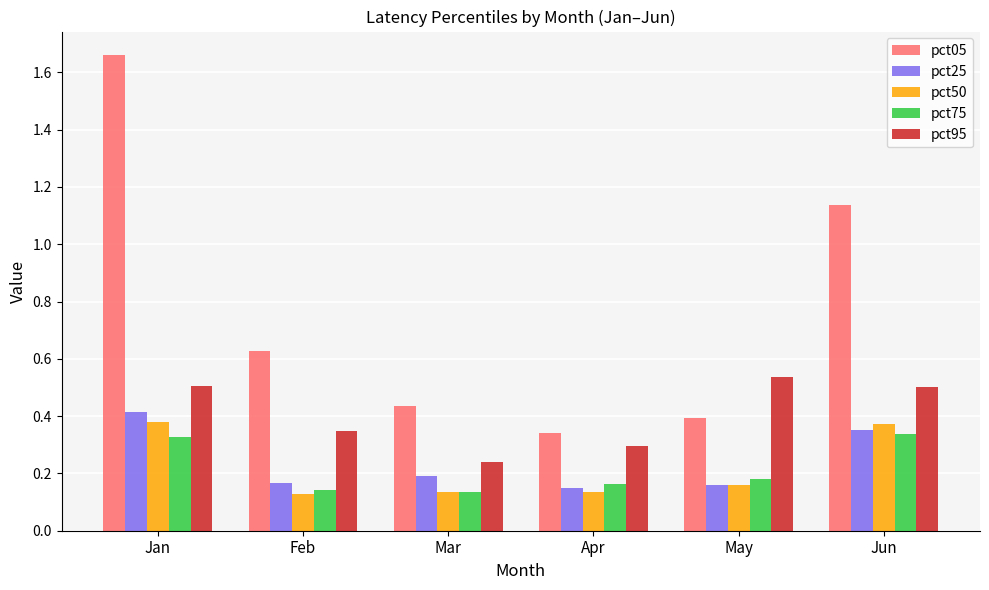

Between Feb and May, which series saw the biggest shift?

pct05